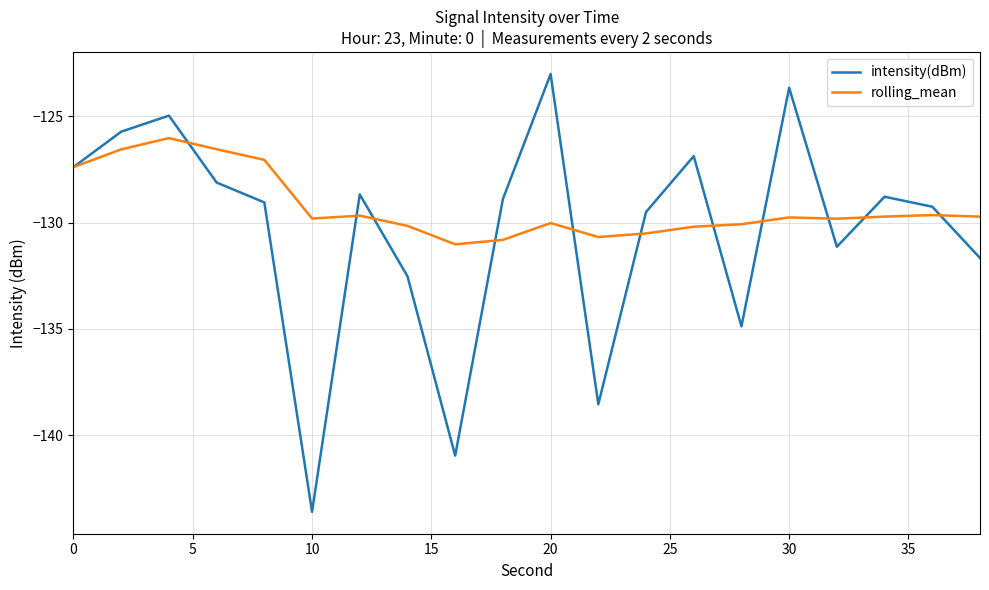

What is the highest value of the intensity(dBm) series?

-123.0